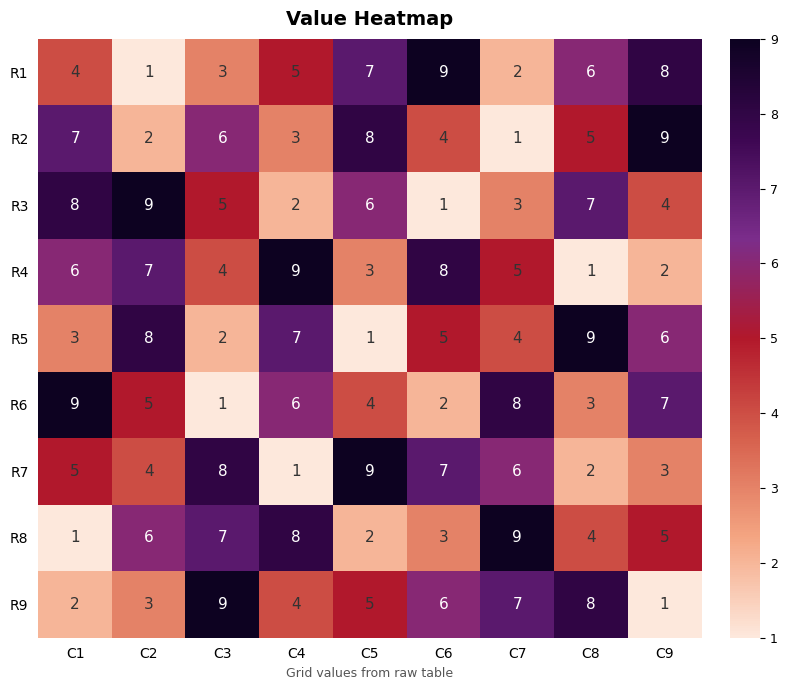

At how many categories does at least one series exceed 2?

9